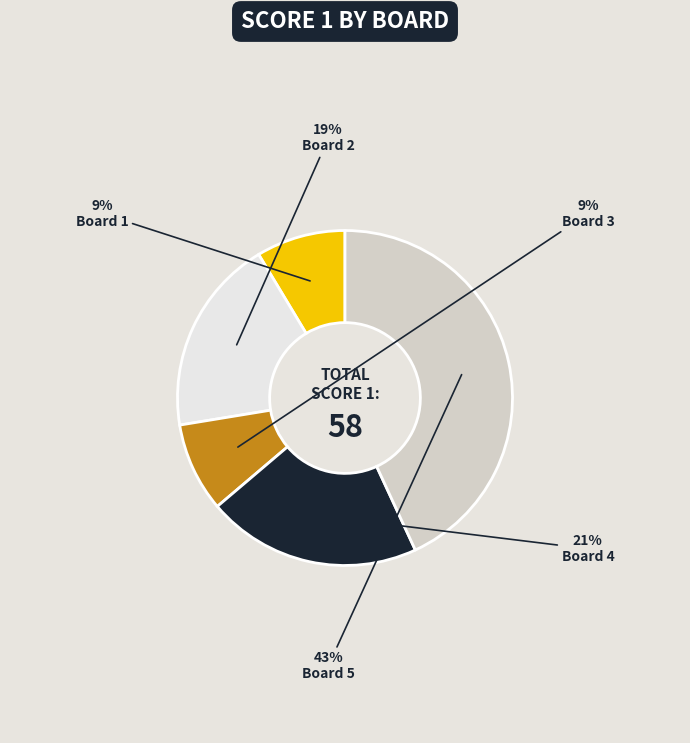

Is there a majority slice in this chart?

No